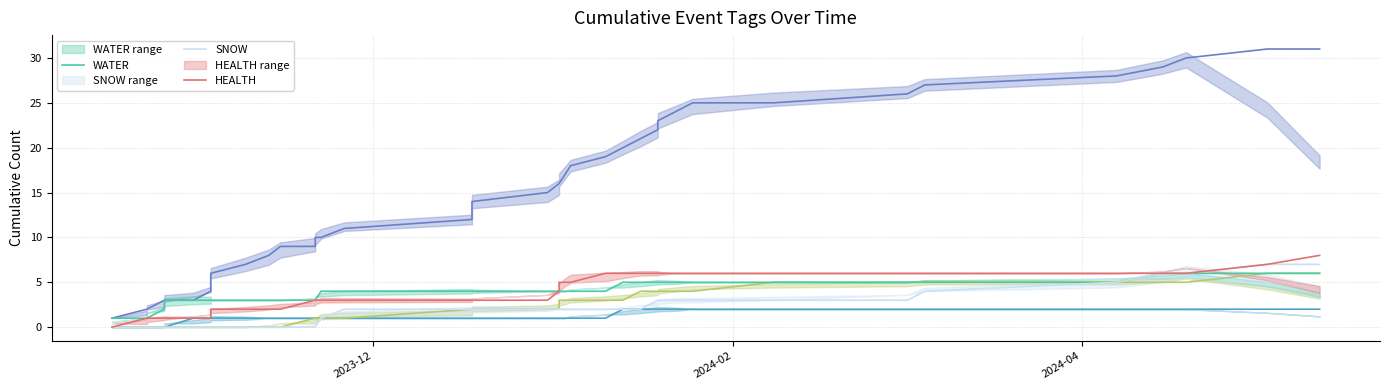

Is this an area chart (filled region under the line)?

No